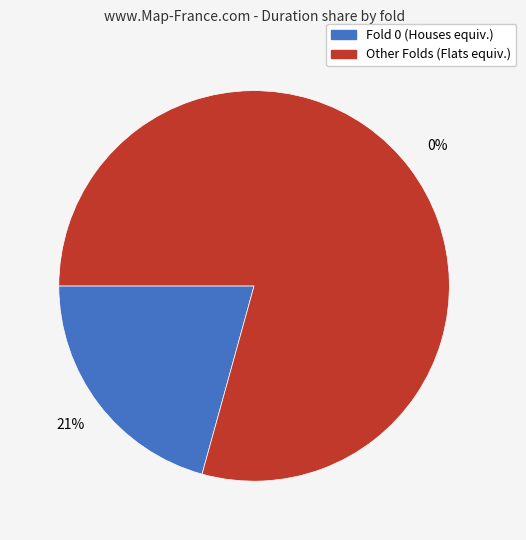

Does 6 account for over 50% of the chart?

No